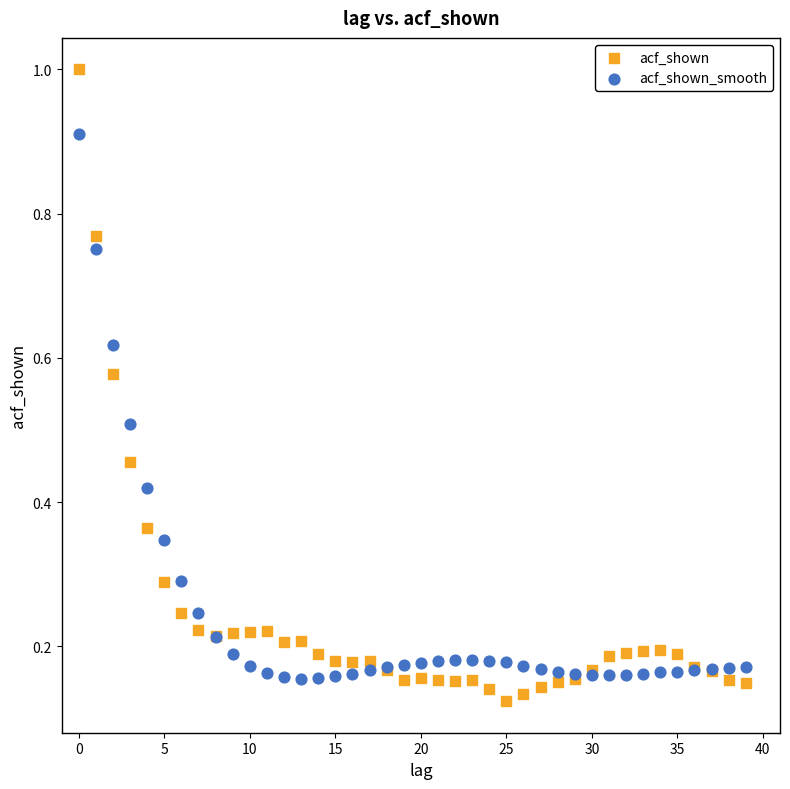

Which series reaches the maximum Y coordinate?

acf_shown